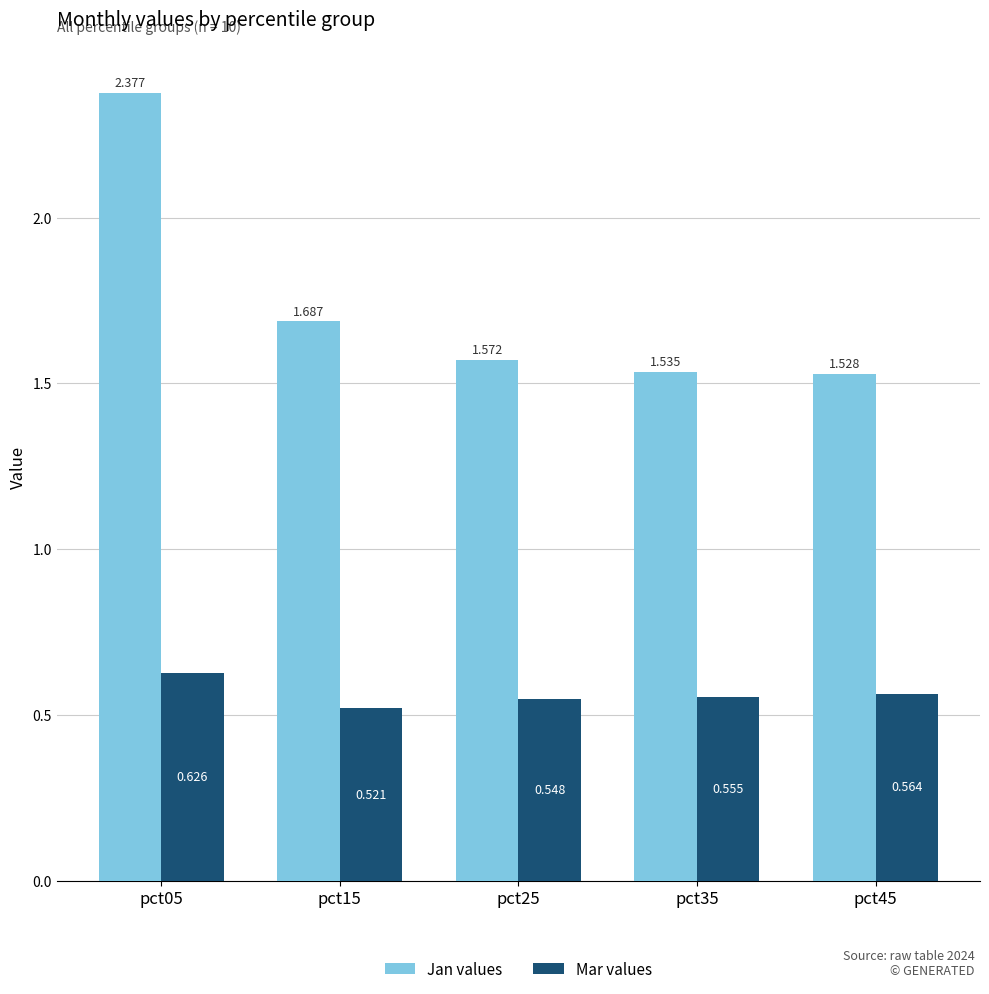

Which series has the widest spread of values?

Jan values